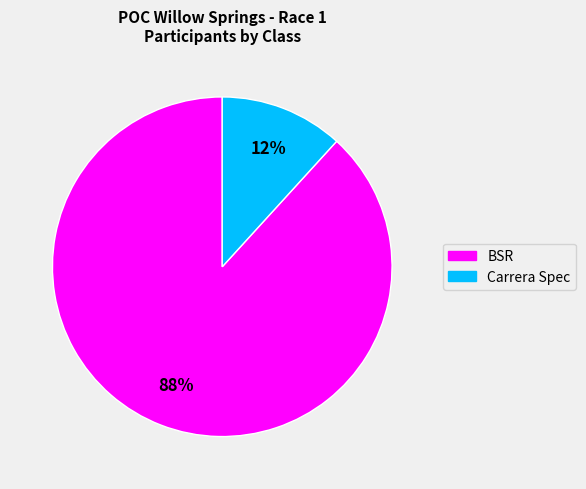

What is the smallest slice in the pie chart?

Carrera Spec